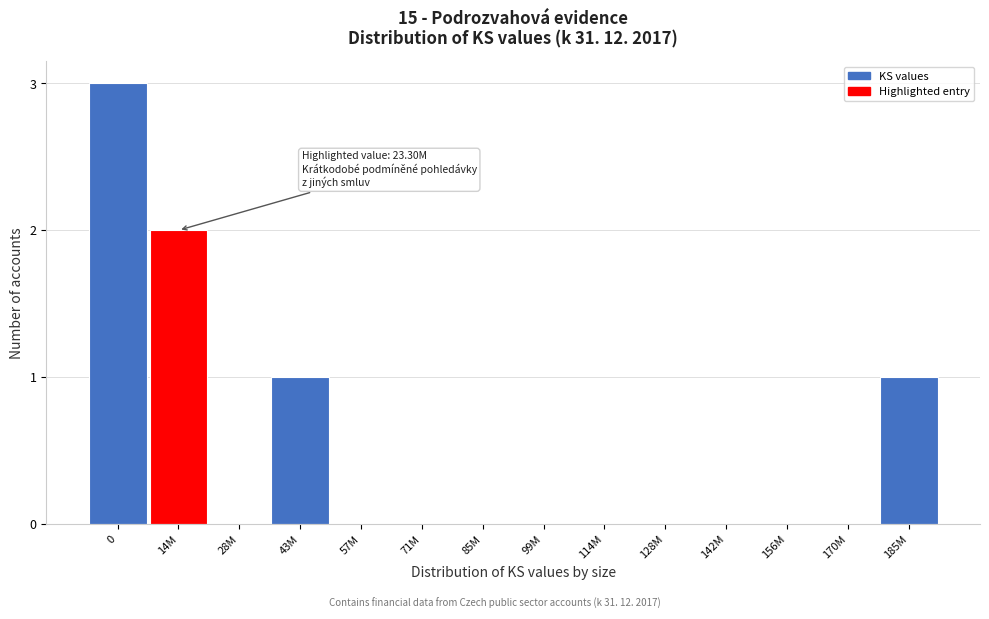

Reading left to right, list all the values displayed in this chart.

0=3	14M=2	28M=0	43M=1	57M=0	71M=0	85M=0	99M=0	114M=0	128M=0	142M=0	156M=0	170M=0	185M=1